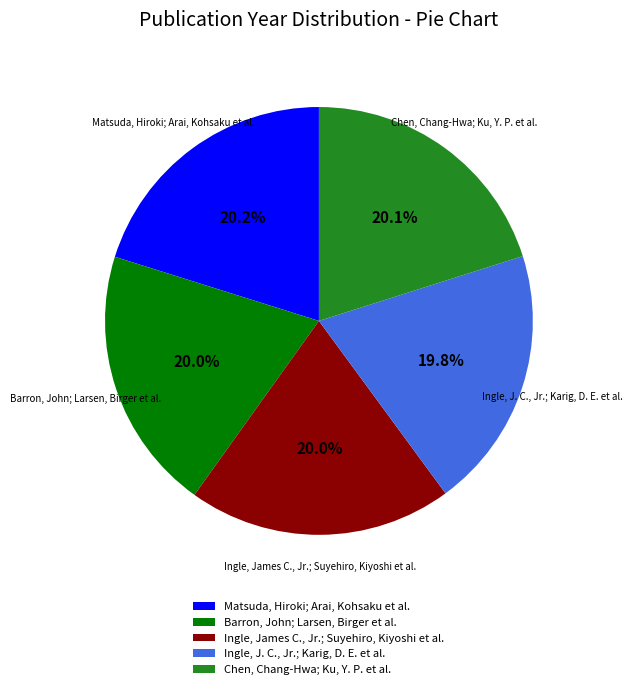

Count the number of slices in the pie.

5